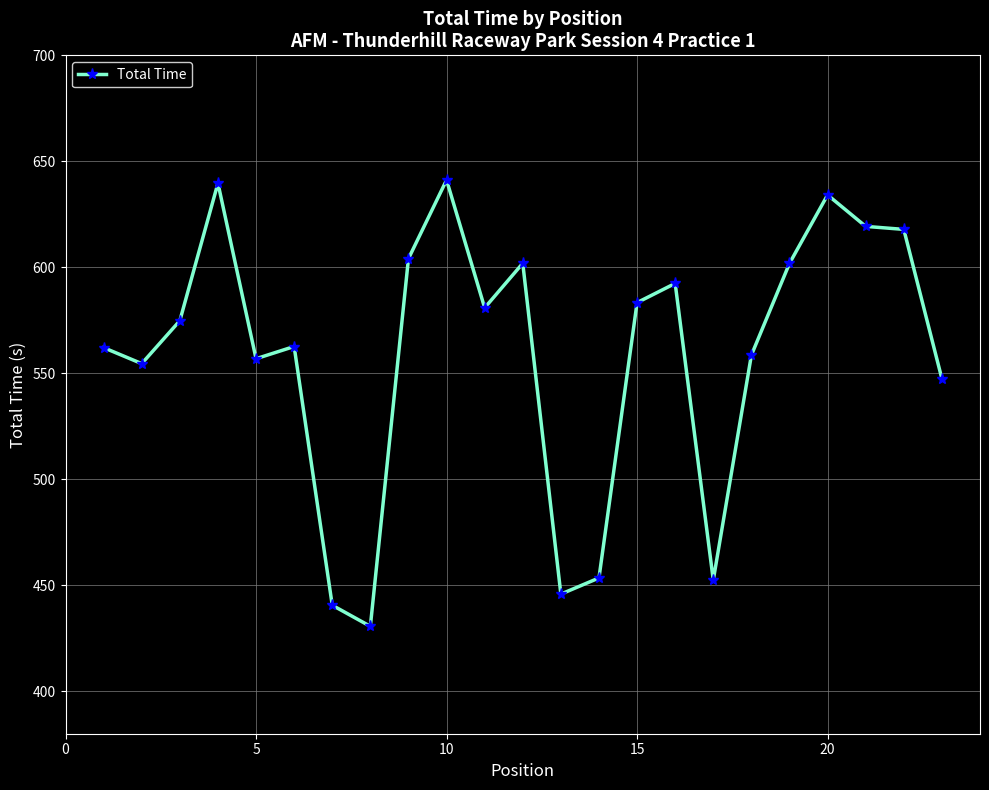

Count the number of data series in this chart.

1